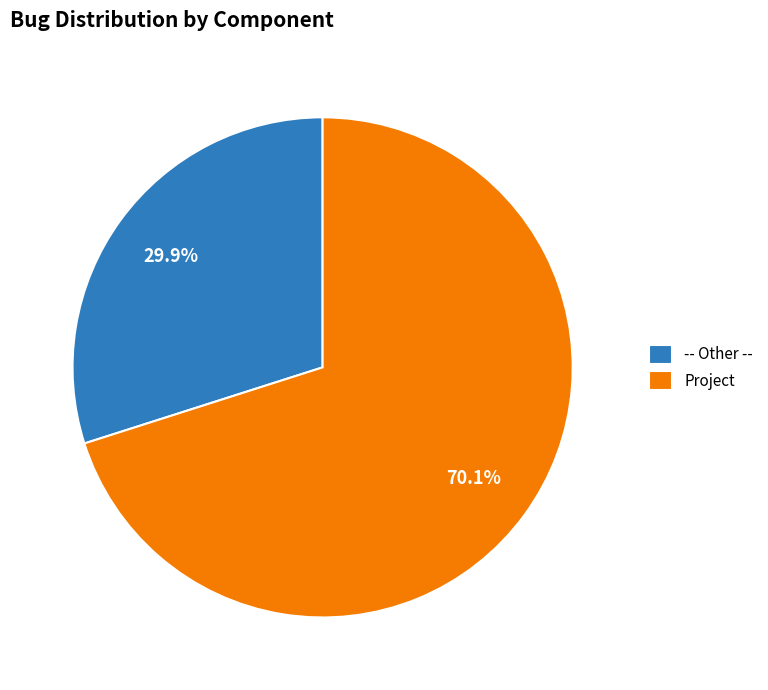

What portion of the pie excludes -- Other --?

70.1%